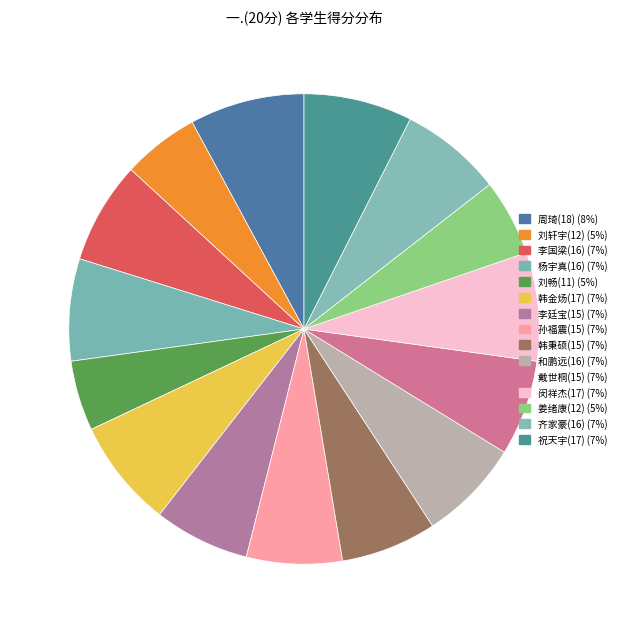

What is the change in value from 韩秉硕(15) to 姜绪康(12)?

-3